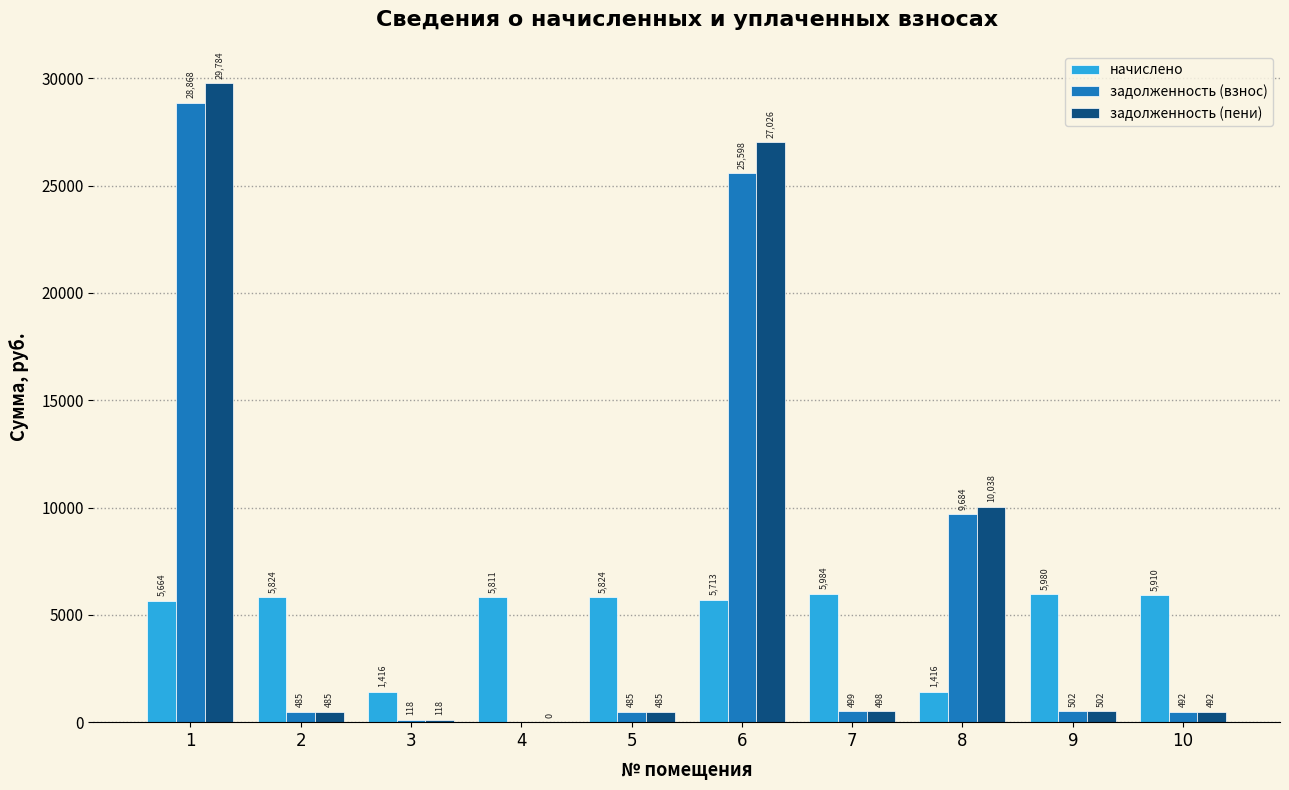

True or false: начислено has a value of 7743.2 at 4.

False